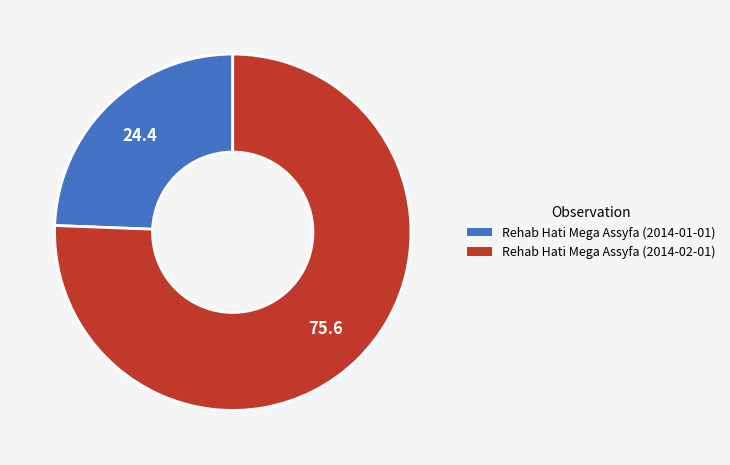

Combined, do Rehab Hati Mega Assyfa (2014-01-01) and Rehab Hati Mega Assyfa (2014-02-01) account for over 50%?

Yes